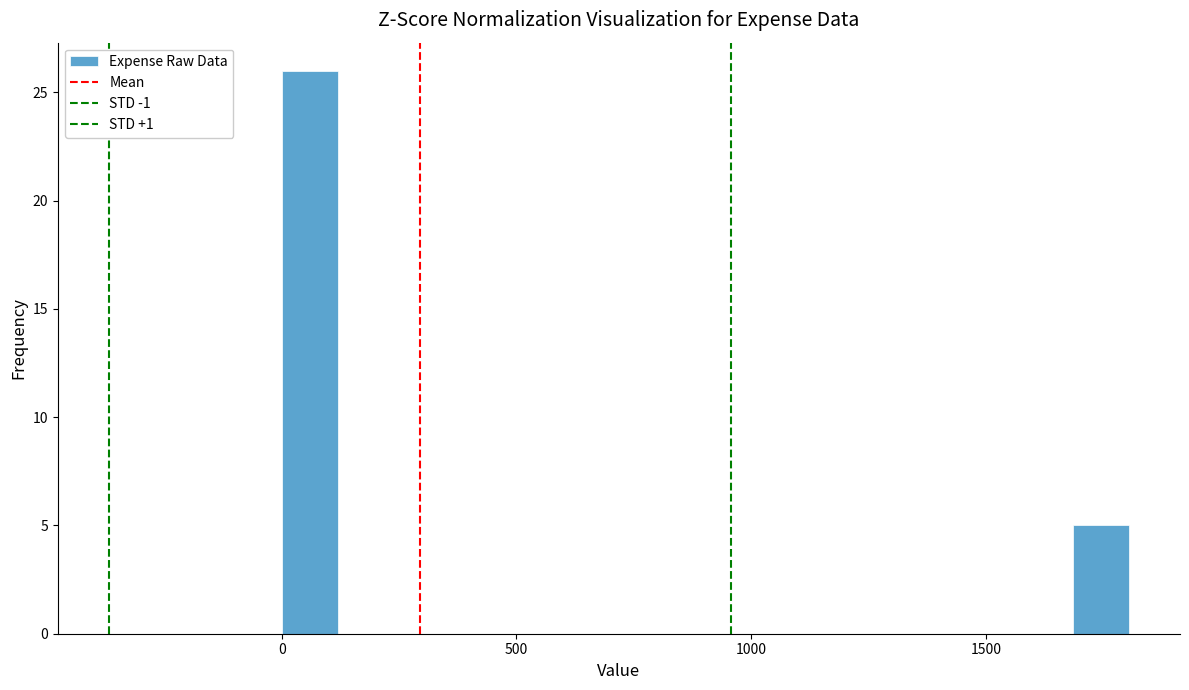

Around what value on the x-axis is the tallest bar? Give the approximate position of its centre, as read against the axis.

50